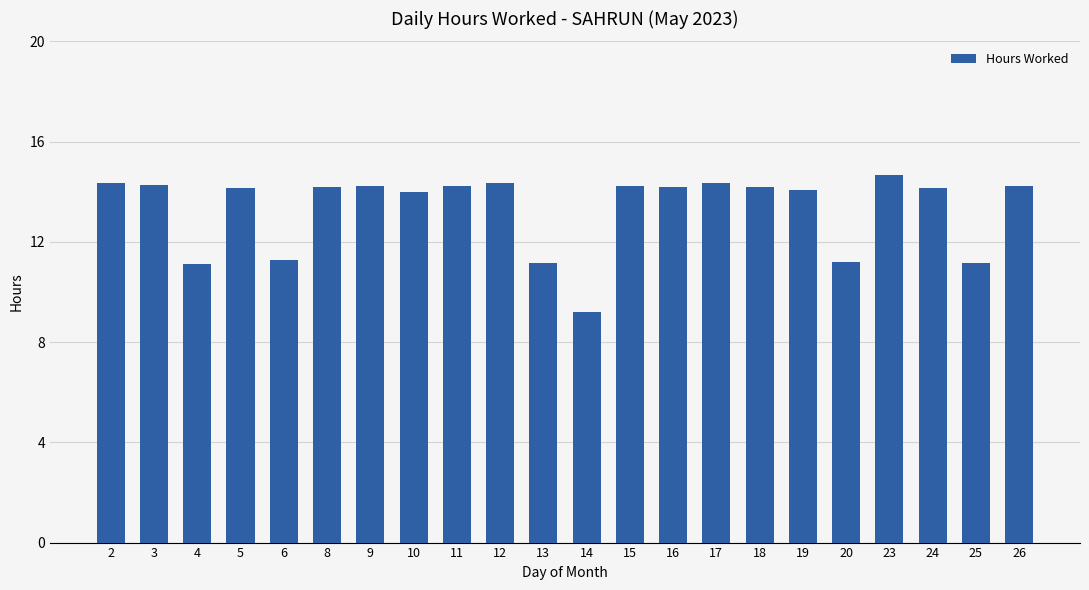

What is the change in value from 6 to 18?

+2.9